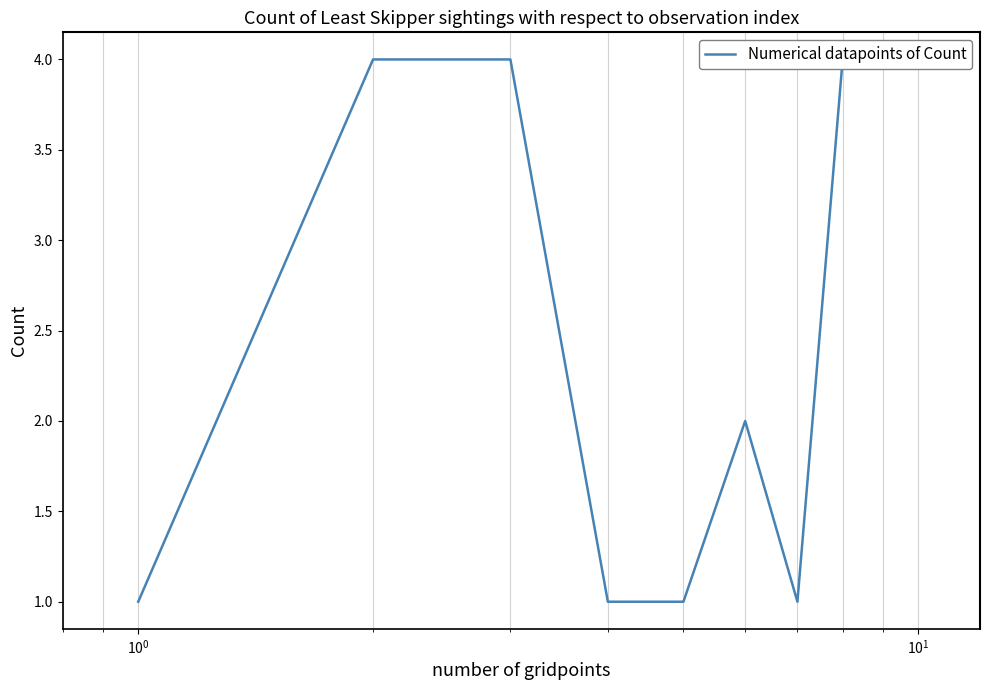

How many interior local valleys (lower than both neighbors) does the data have?

1